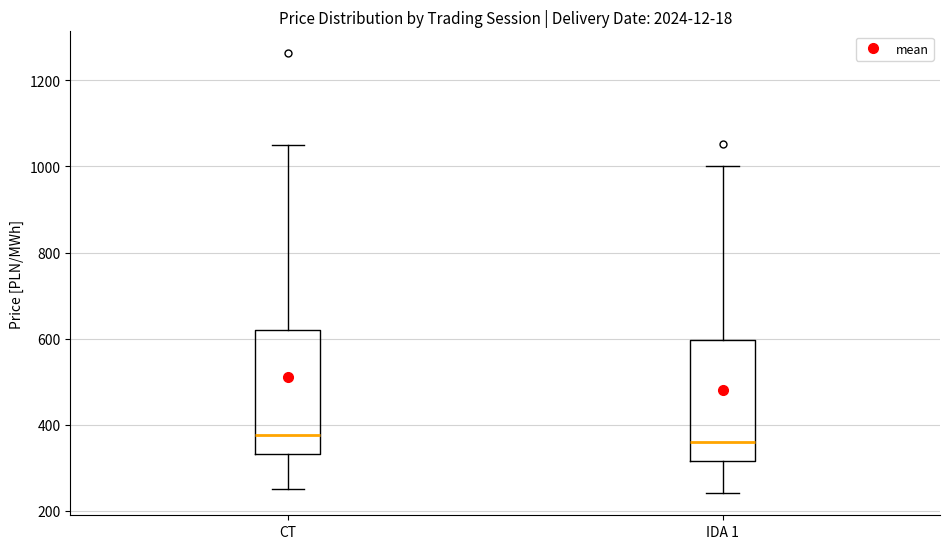

Reading left to right, transcribe this box plot: for each box, give where its median line is, the range the box spans, and where its two whiskers end, as read against the y-axis. The values are not printed on the chart, so give them approximately, as read against the axis.

CT: median 380, box 340 to 620, whiskers 260 to 1060
IDA 1: median 360, box 320 to 600, whiskers 240 to 1000